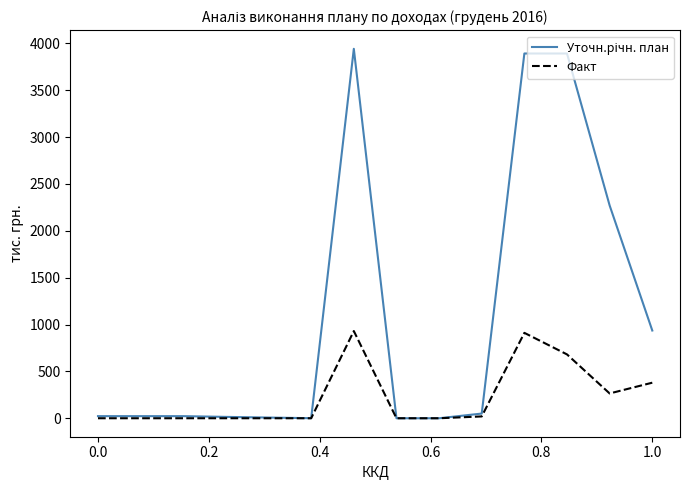

What is the spread (max minus min) of values at 1.0?

556.7